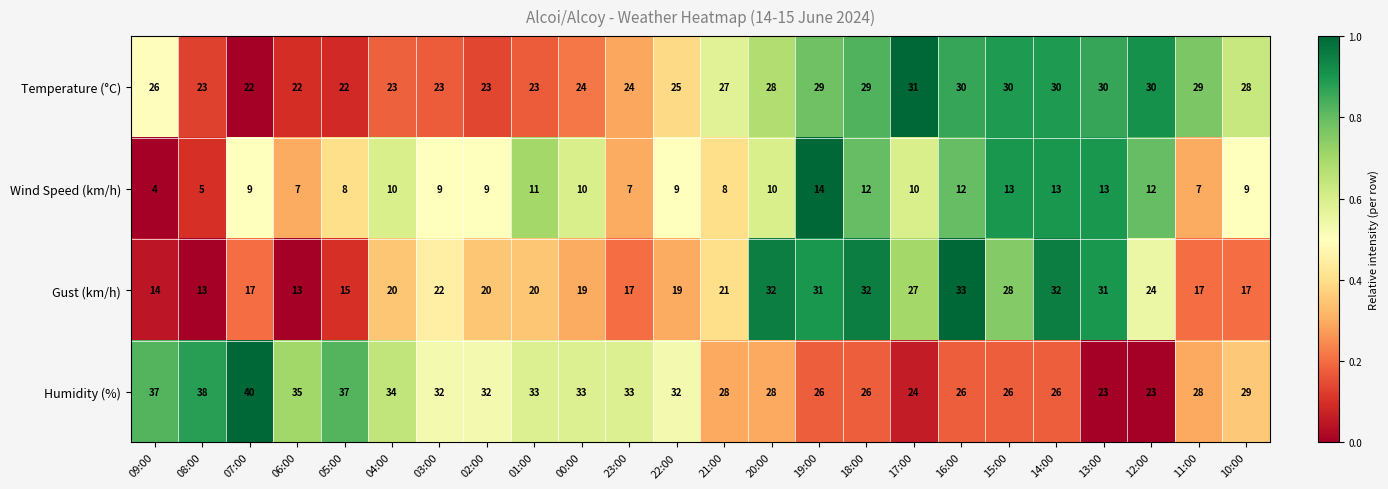

Which series has the widest spread of values?

Gust (km/h)